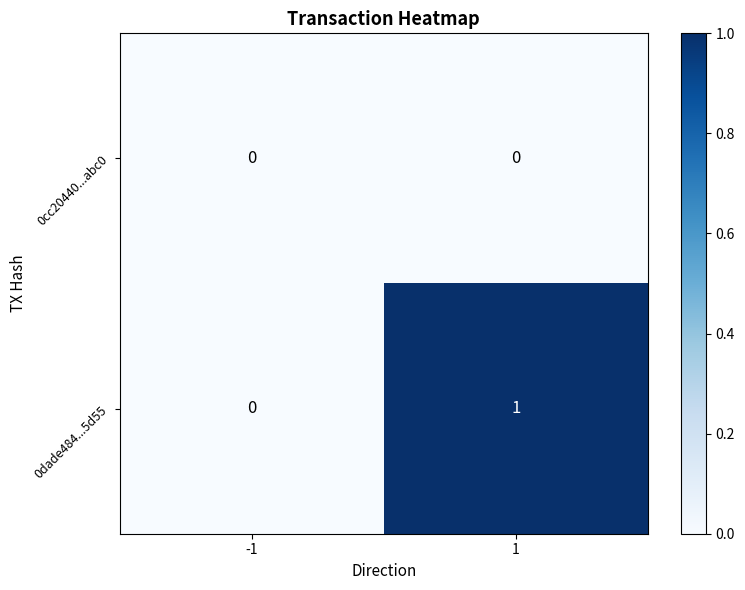

What is the total value across all series at 1?

1